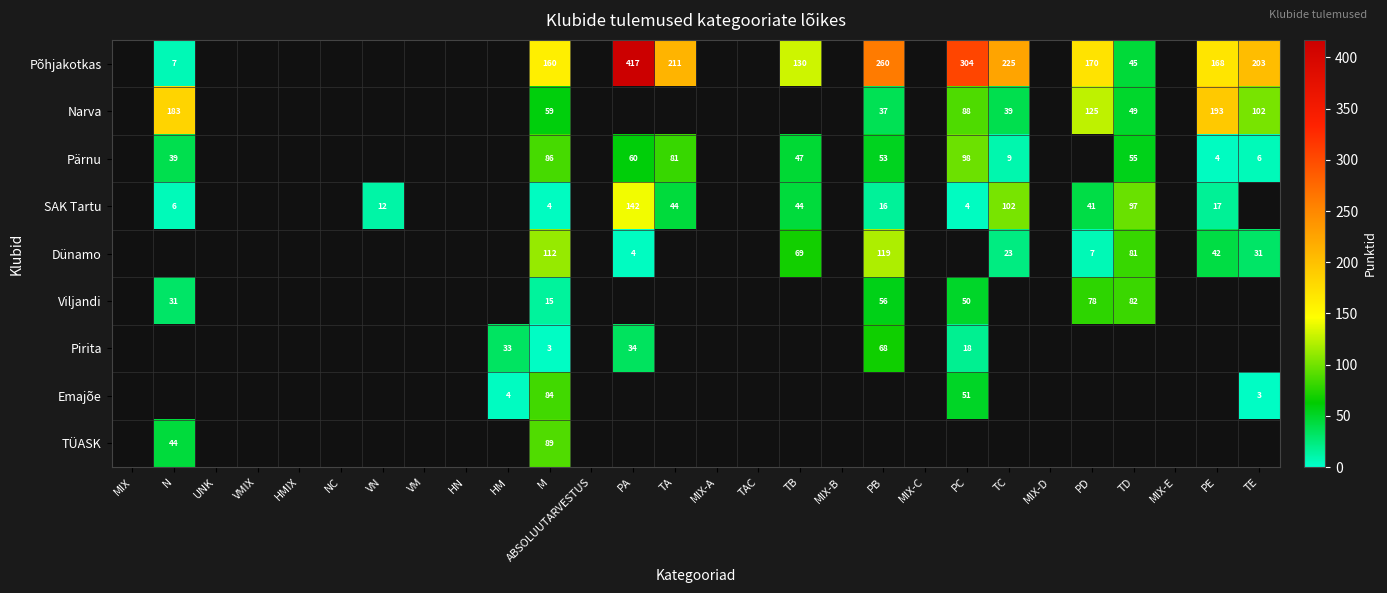

At how many categories does at least one series exceed 66?

12